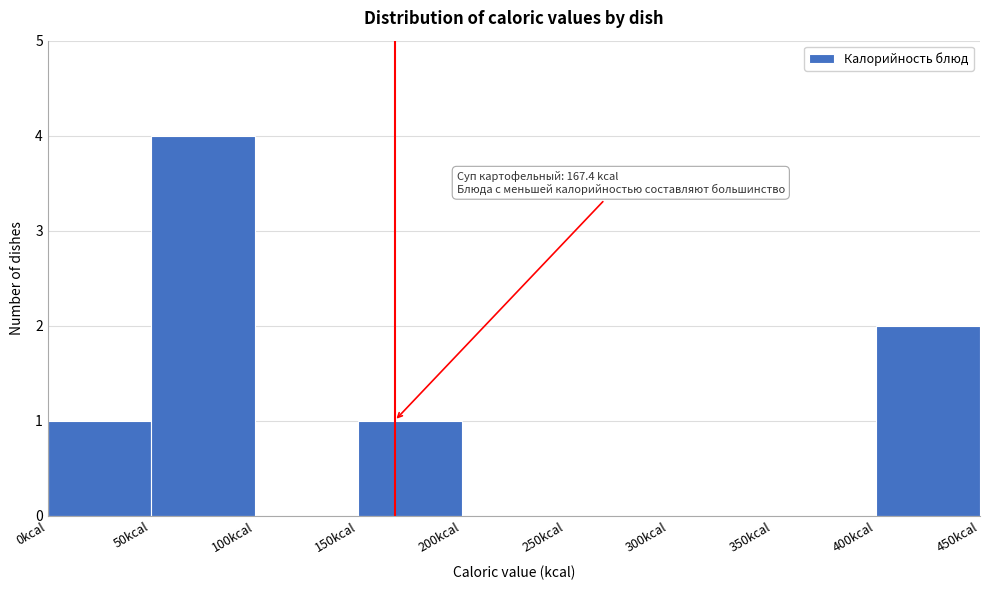

Over which range of the x-axis is the bar tallest?

50 to 100